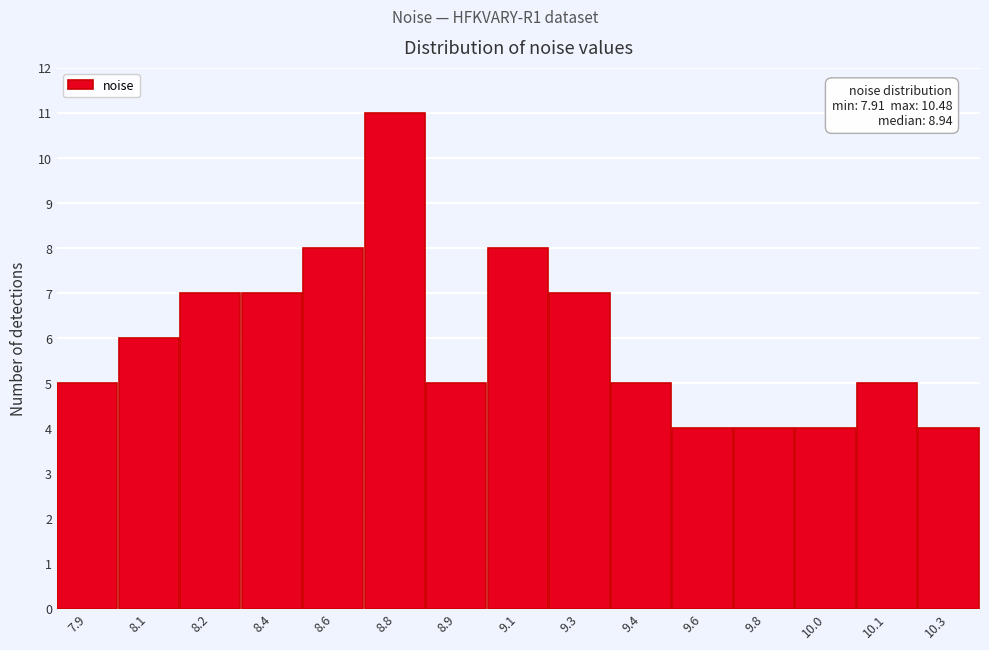

Reading left to right, list all the values displayed in this chart.

5	6	7	7	8	11	5	8	7	5	4	4	4	5	4